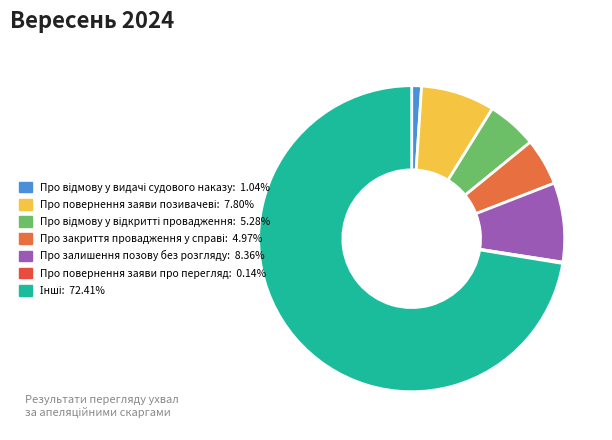

True or false: Про відмову у відкритті провадження accounts for 5% of the total.

True